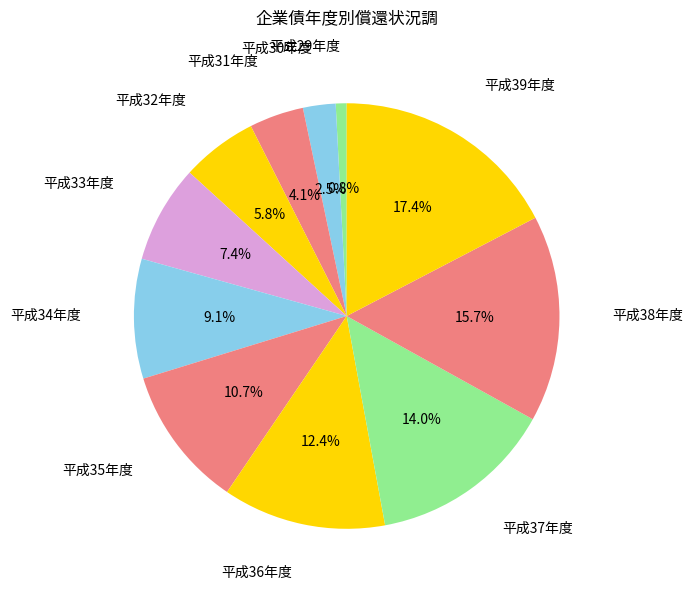

Which category has the smallest portion of the pie?

平成29年度